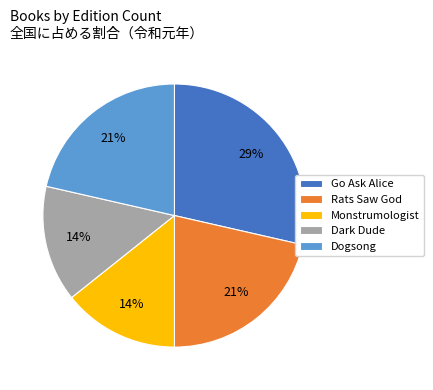

True or false: Rats Saw God accounts for 30% of the total.

False